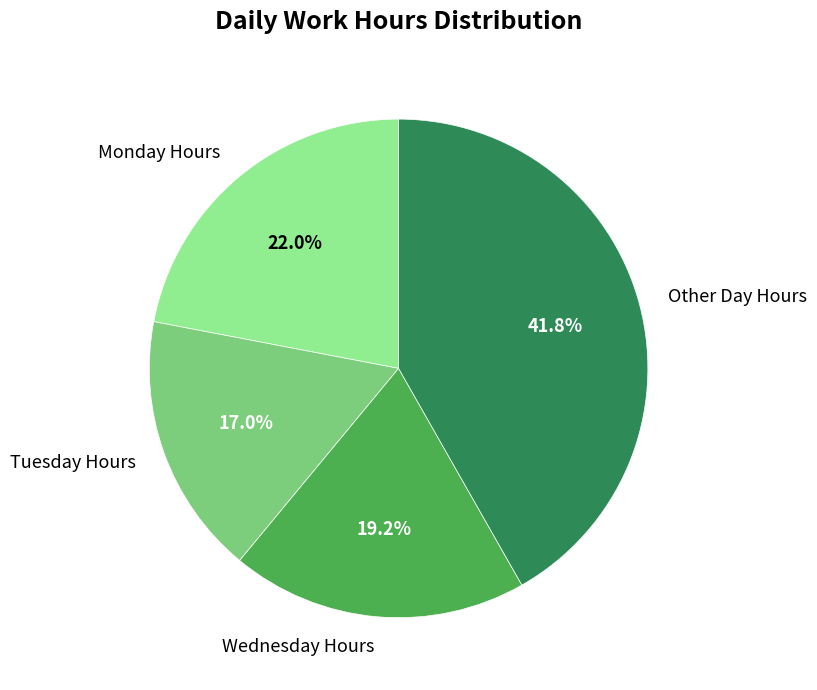

What is the total percentage of Other Day Hours and Wednesday Hours?

61.0%